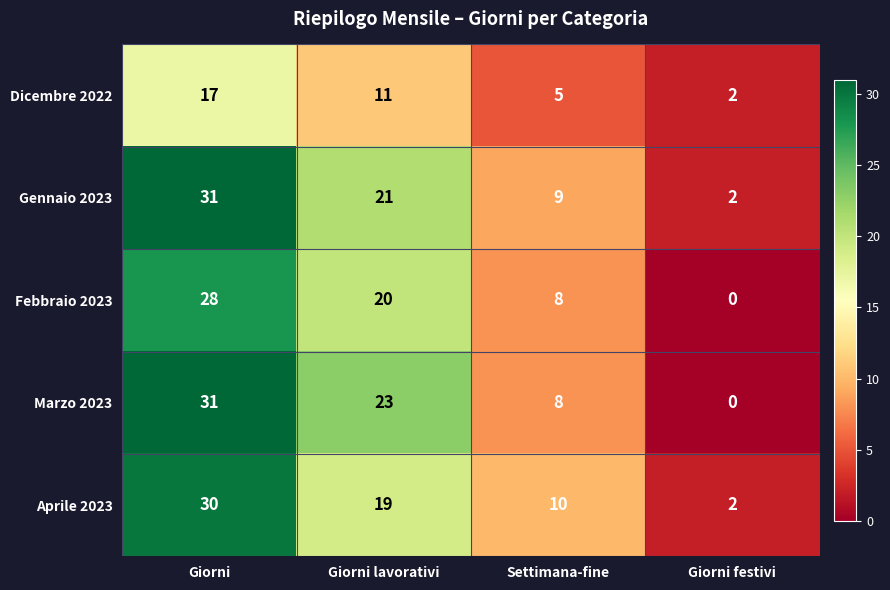

True or false: Marzo 2023 has a value of 31 at Giorni.

True